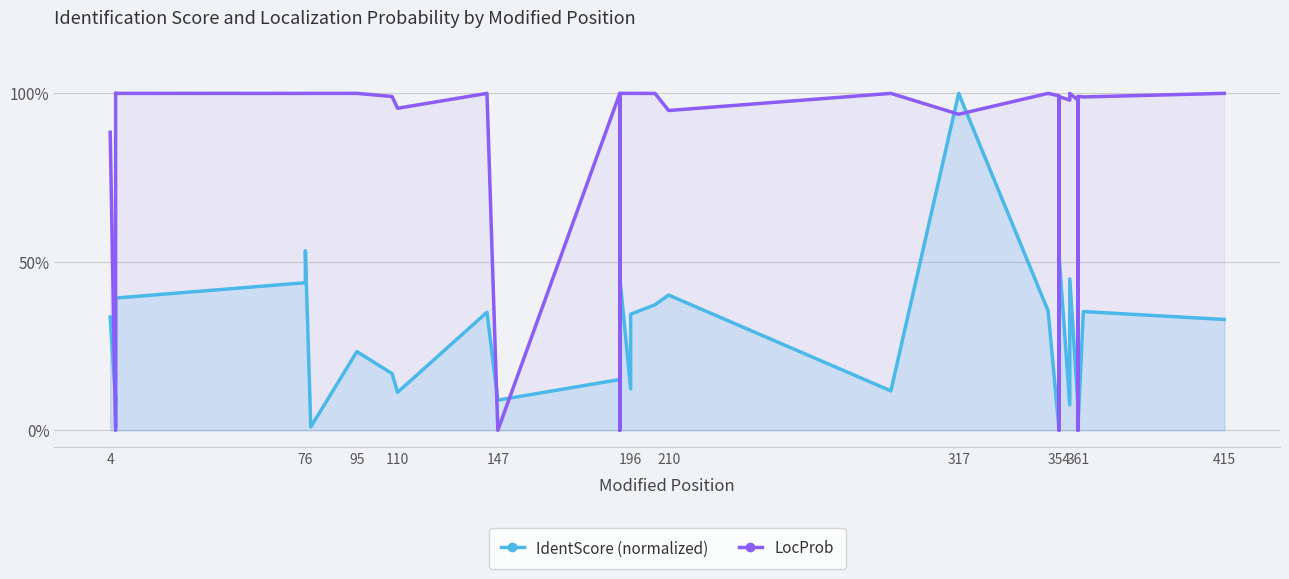

The IdentScore (normalized) series shows 0.4 at 76. True or false?

True